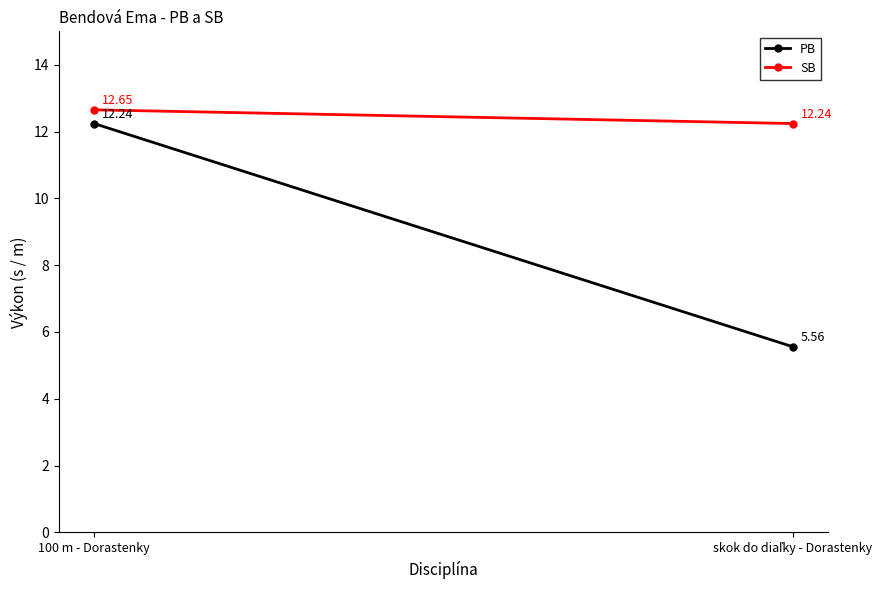

What position from the right is skok do diaľky - Dorastenky?

1